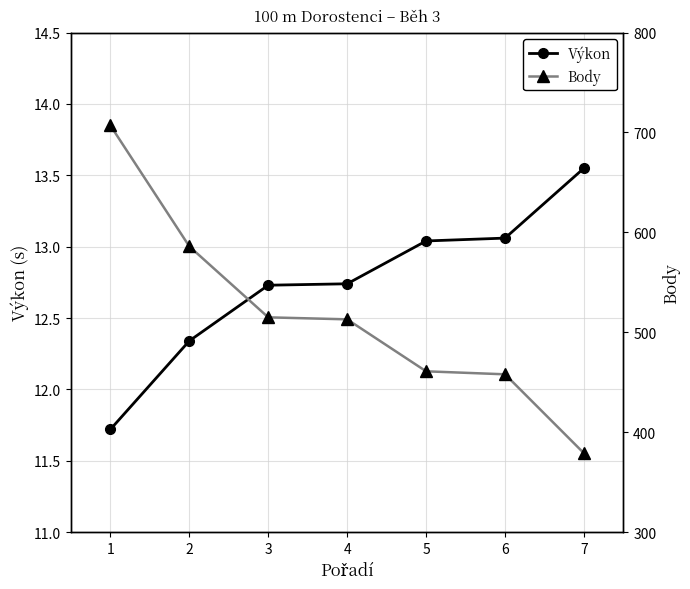

The Výkon series shows 19.1 at 7. True or false?

False